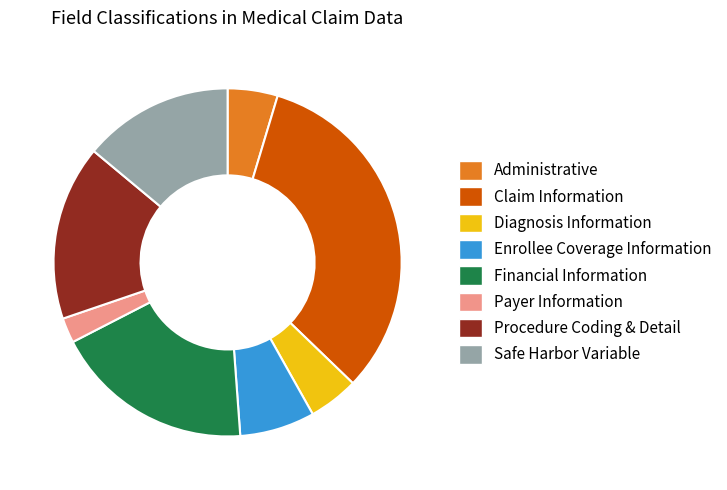

Is there any slice that represents more than half of the pie?

No